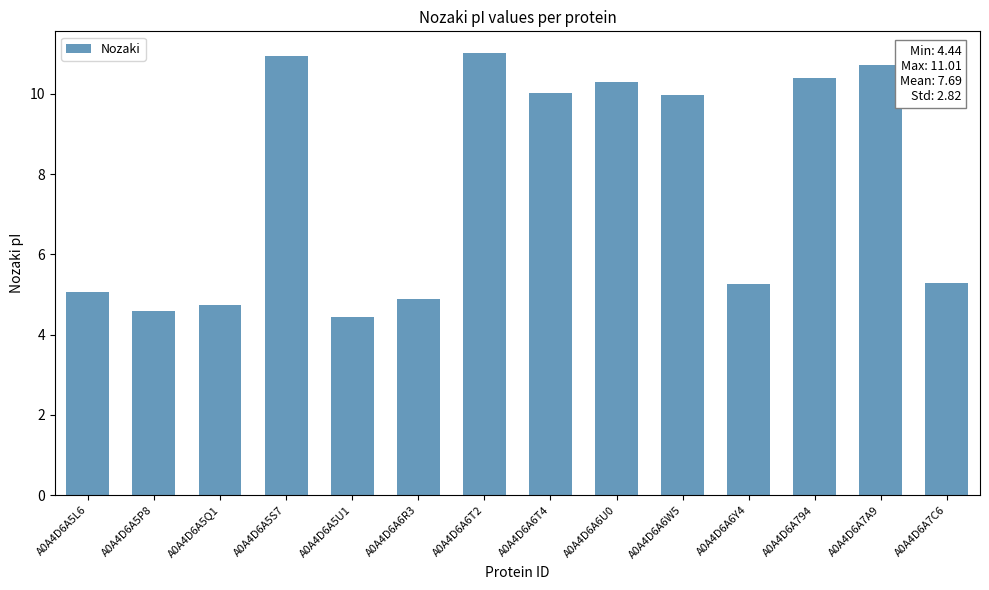

The chart shows a value of 2.0 at A0A4D6A5Q1. True or false?

False